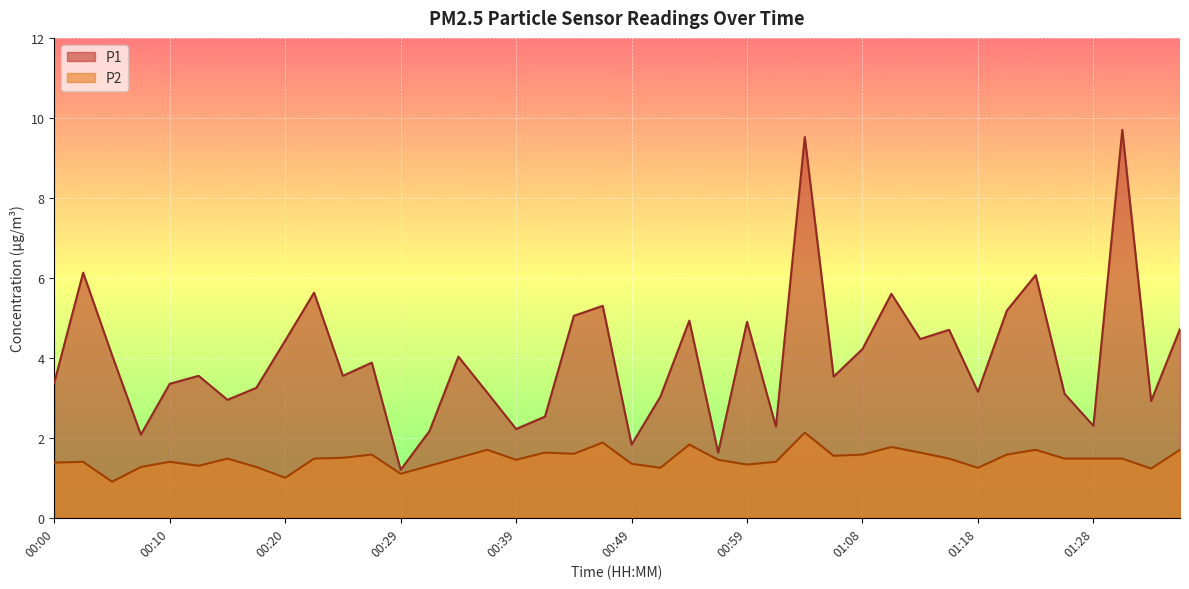

What is the sum of all P1 values?

159.7